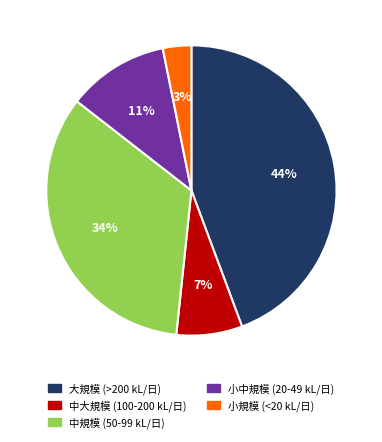

To the nearest percent, what is the average slice percentage?

20%